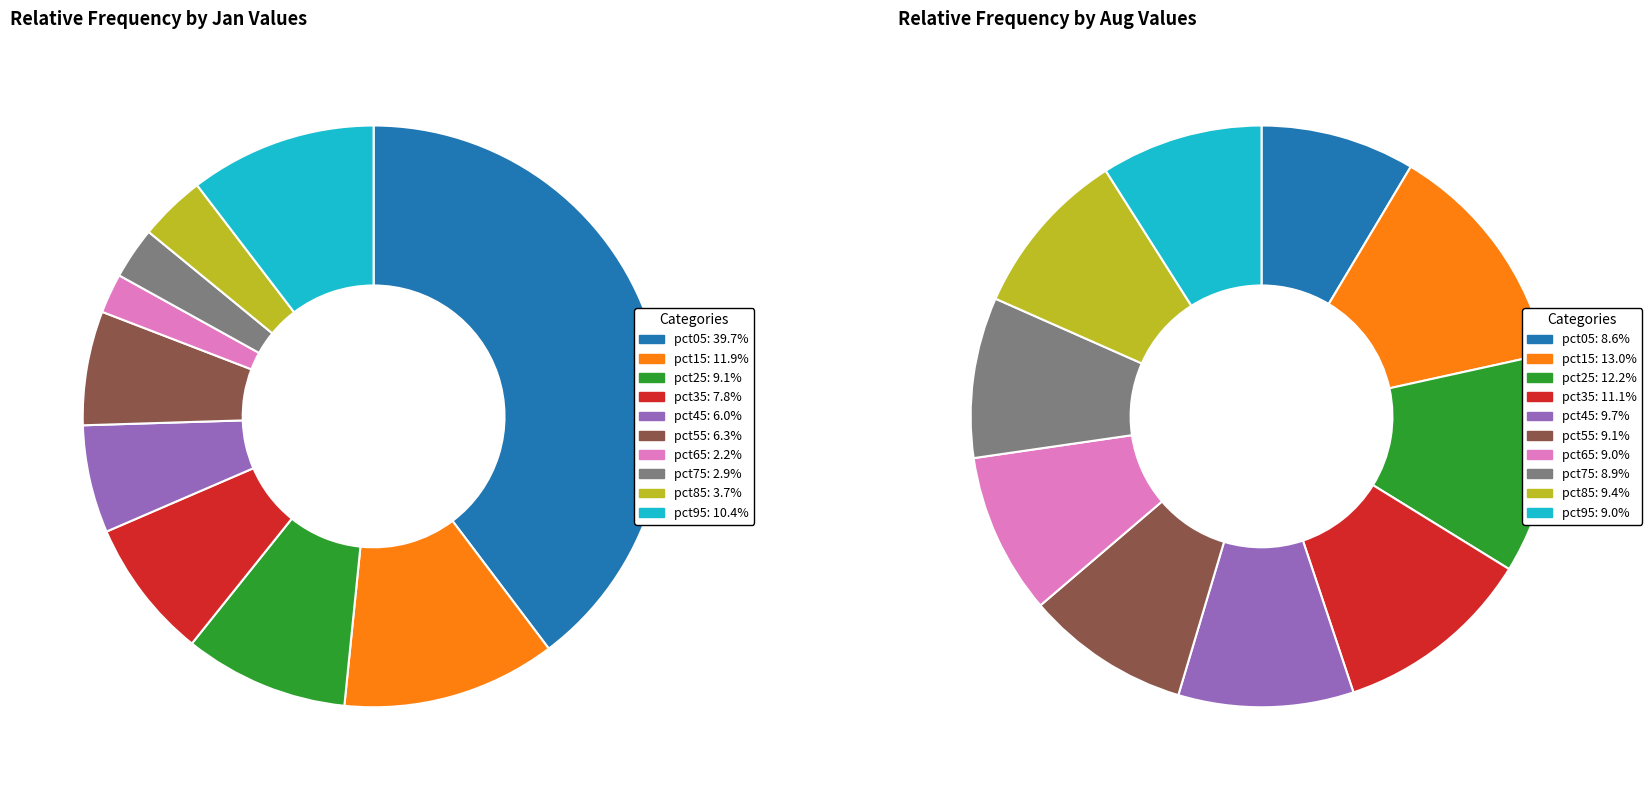

Which series has the largest range (max minus min)?

jan_values